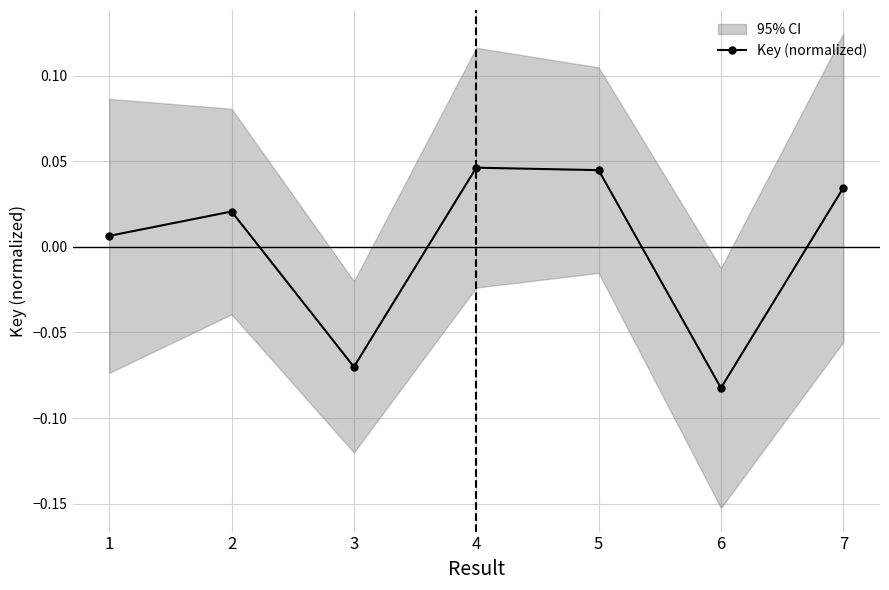

The value at 2 is 0.0. True or false?

False